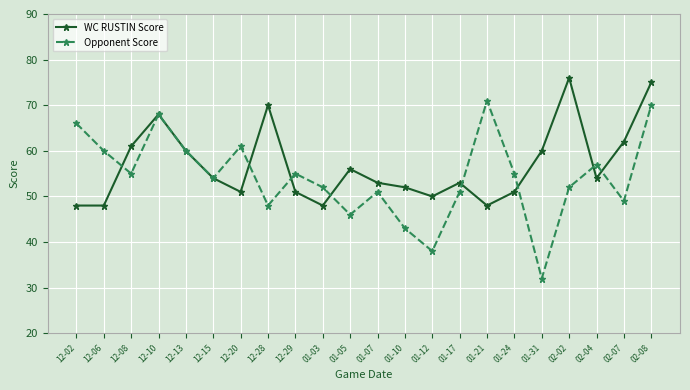

What position from the left is 12-28?

8